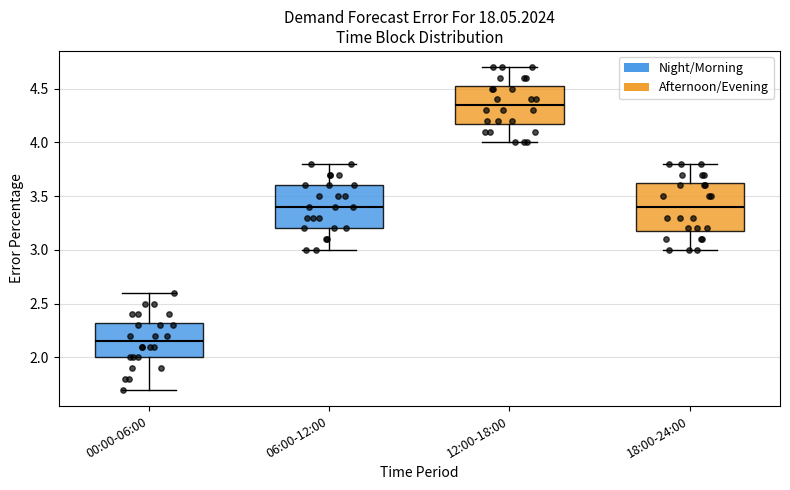

Reading left to right, transcribe this box plot: for each box, give where its median line is, the range the box spans, and where its two whiskers end, as read against the y-axis. The values are not printed on the chart, so give them approximately, as read against the axis.

00:00-06:00: median 2.15, box 2.00 to 2.35, whiskers 1.70 to 2.60
06:00-12:00: median 3.40, box 3.20 to 3.60, whiskers 3.00 to 3.80
12:00-18:00: median 4.35, box 4.20 to 4.55, whiskers 4.00 to 4.70
18:00-24:00: median 3.40, box 3.20 to 3.65, whiskers 3.00 to 3.80